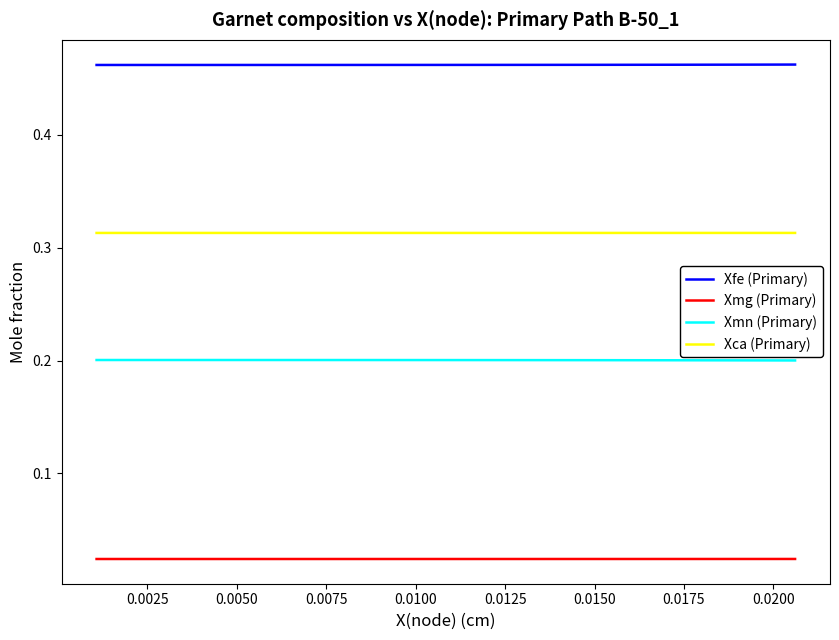

How many Xca (Primary) values are between 0 and 1?

20